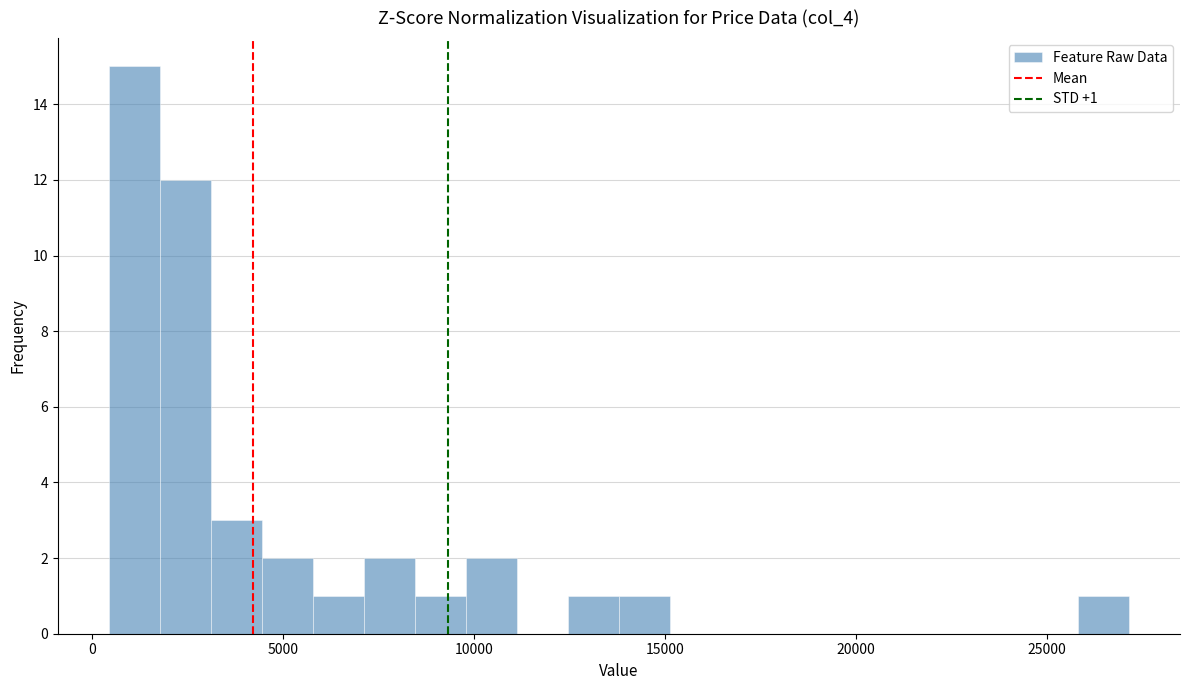

Around what value on the x-axis is the tallest bar? Give the approximate position of its centre, as read against the axis.

1000